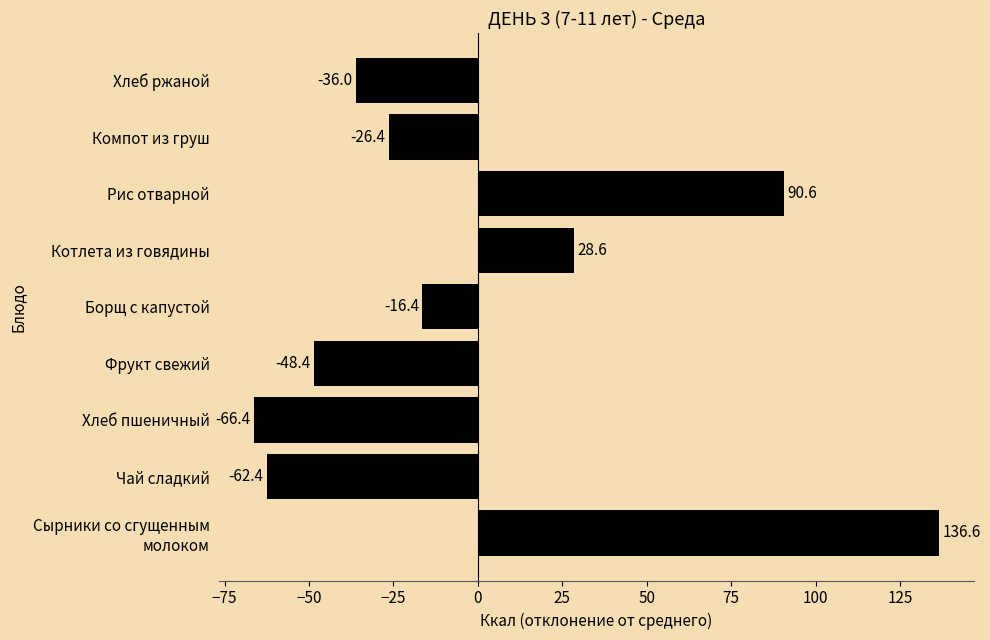

At which label is the value closest to 35?

Котлета из говядины